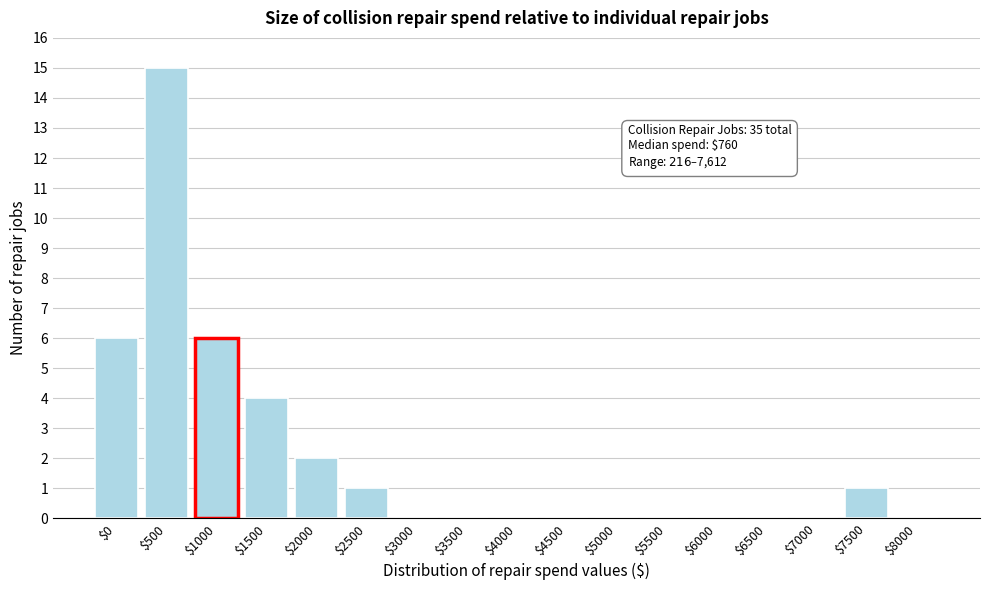

What is the maximum value shown in the chart?

15